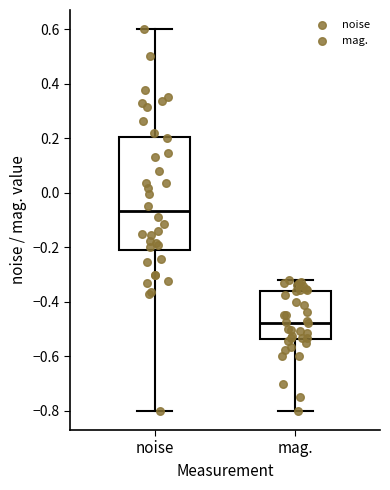

Where is the lower edge of the box for noise on the y-axis? The values are not printed on the chart, so give them approximately, as read against the axis.

-0.22